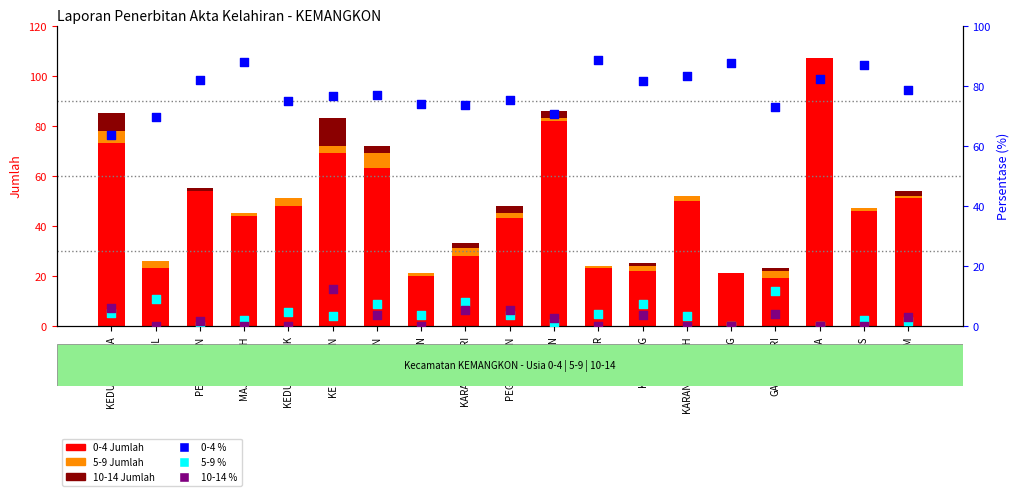

Which series reaches the minimum Y coordinate?

5-9 Jumlah